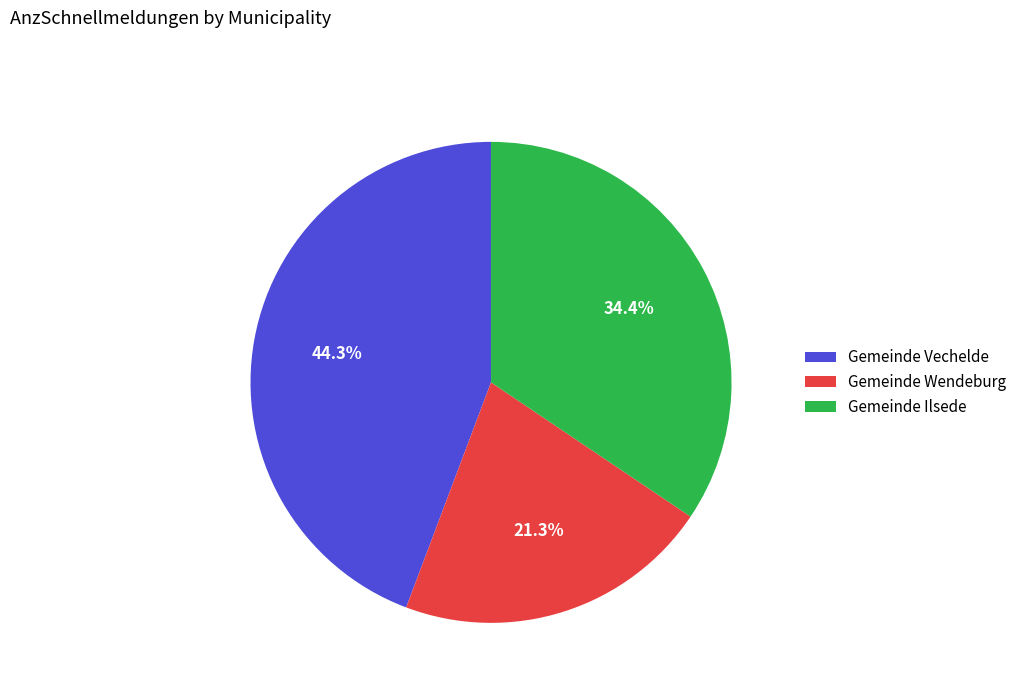

Do Gemeinde Wendeburg and Gemeinde Ilsede together represent more than half of the pie?

Yes